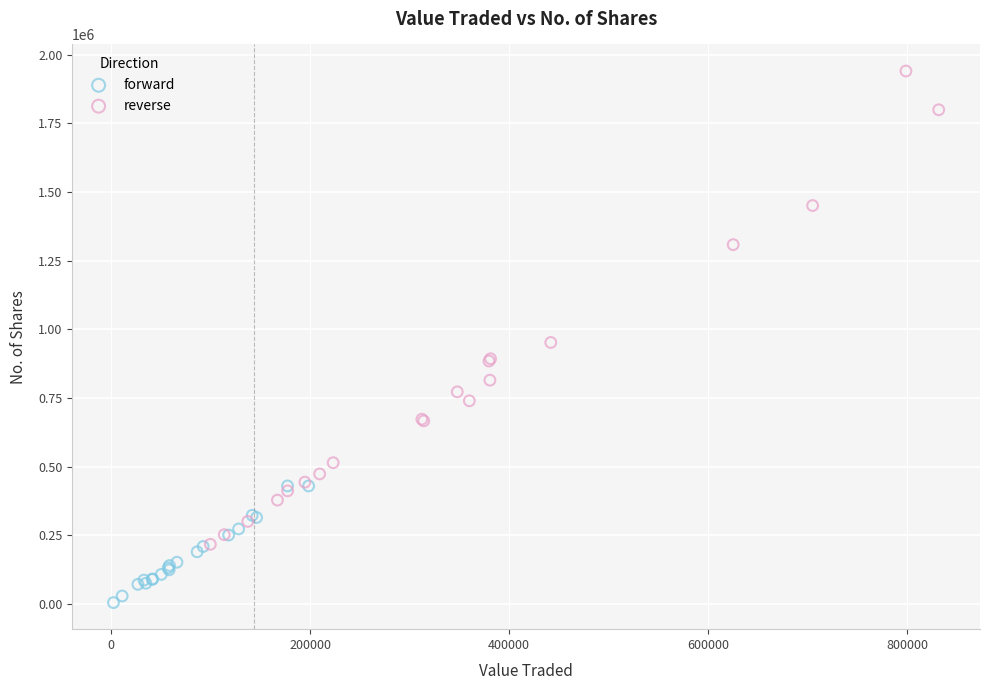

Which series reaches the minimum Y coordinate?

forward